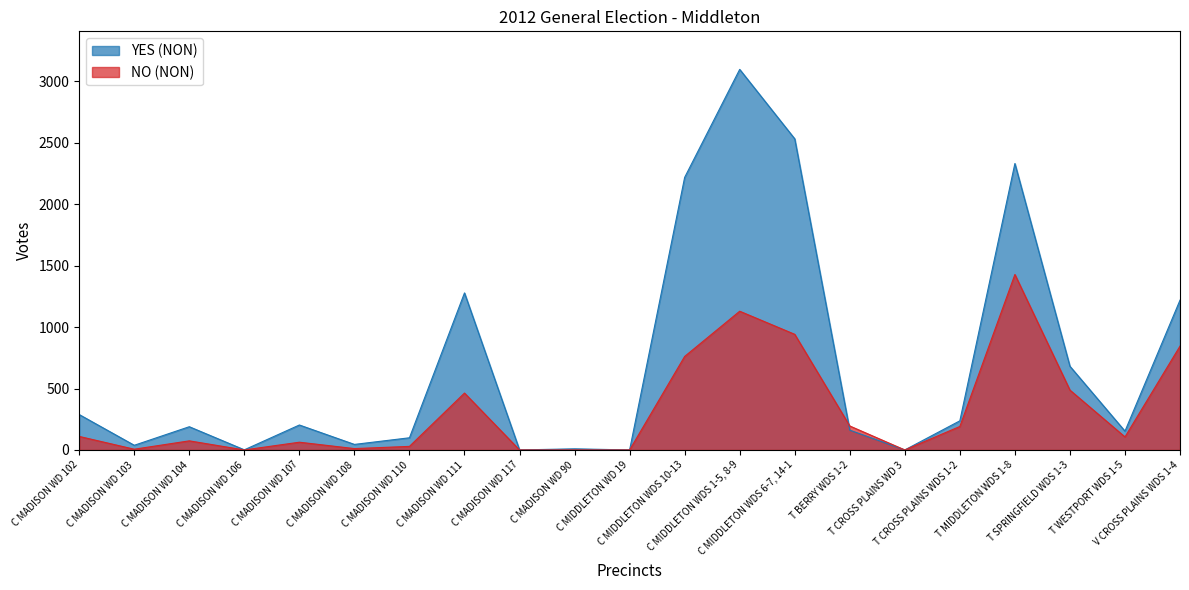

What is the value of the NO (NON) point at the 13th from the left?

1129